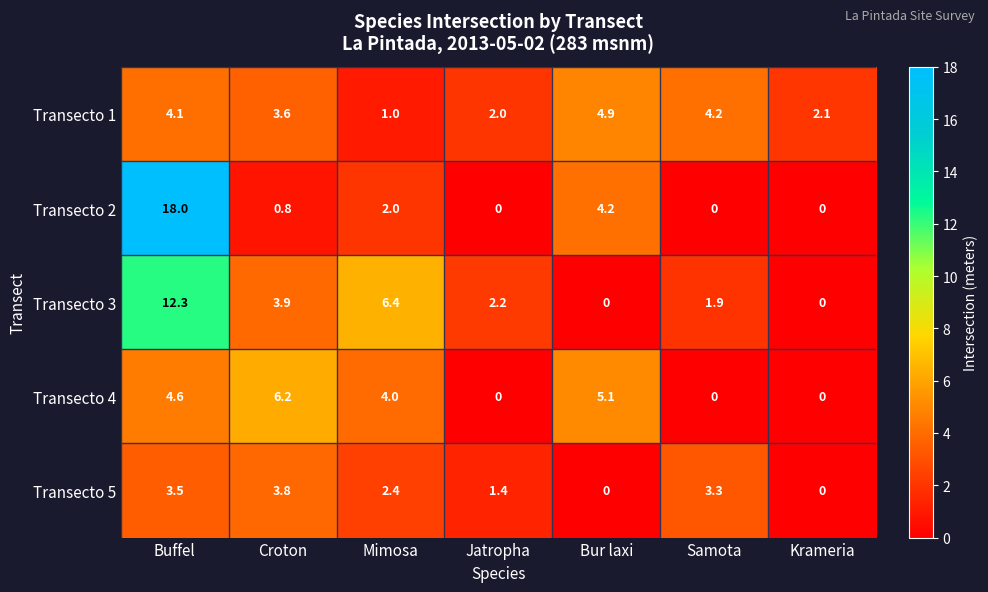

What is the approximate value of Transecto 3 at Croton?

3.9